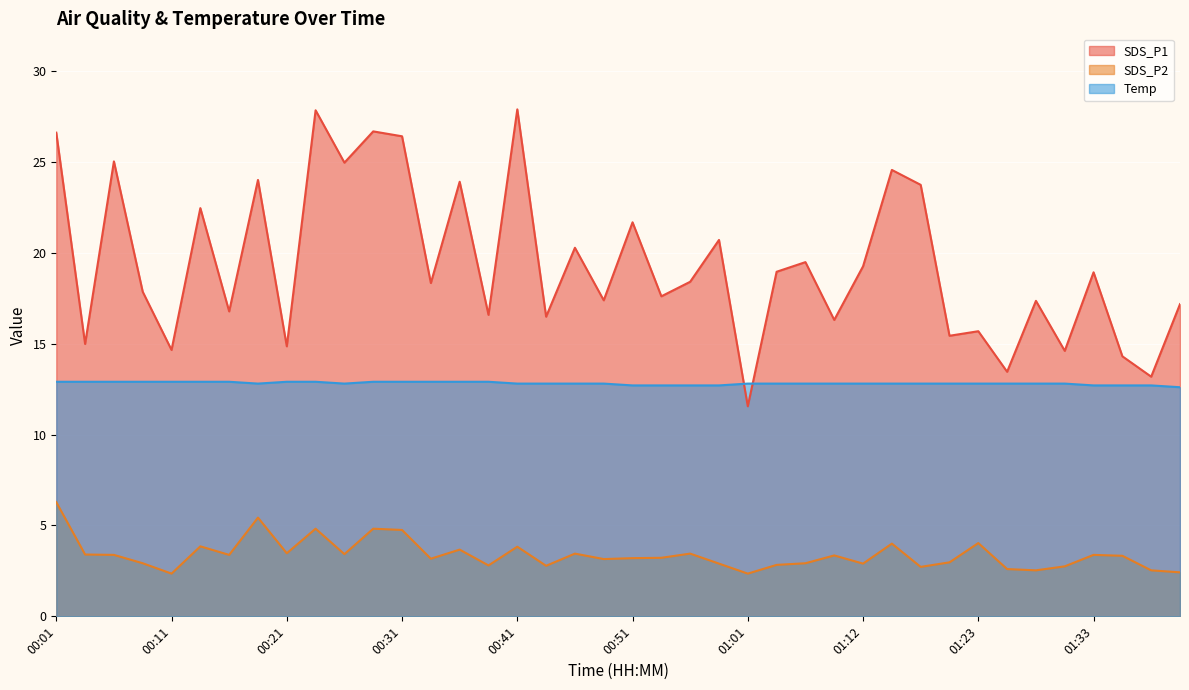

What is the value of the SDS_P2 point at the 26th from the left?

2.8